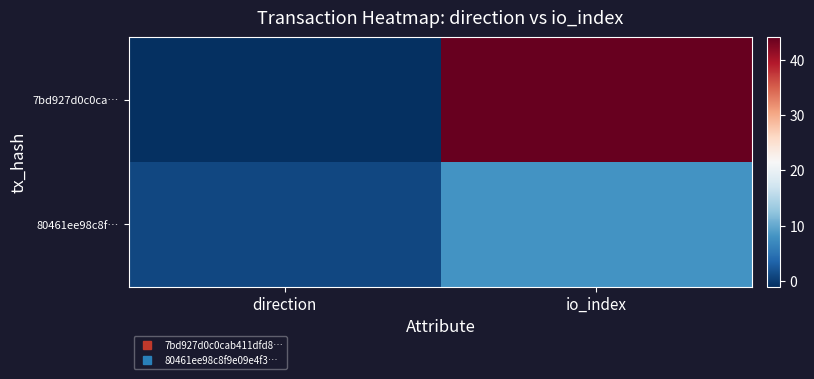

Between direction and io_index, which series saw the biggest shift?

7bd927d0c0ca…